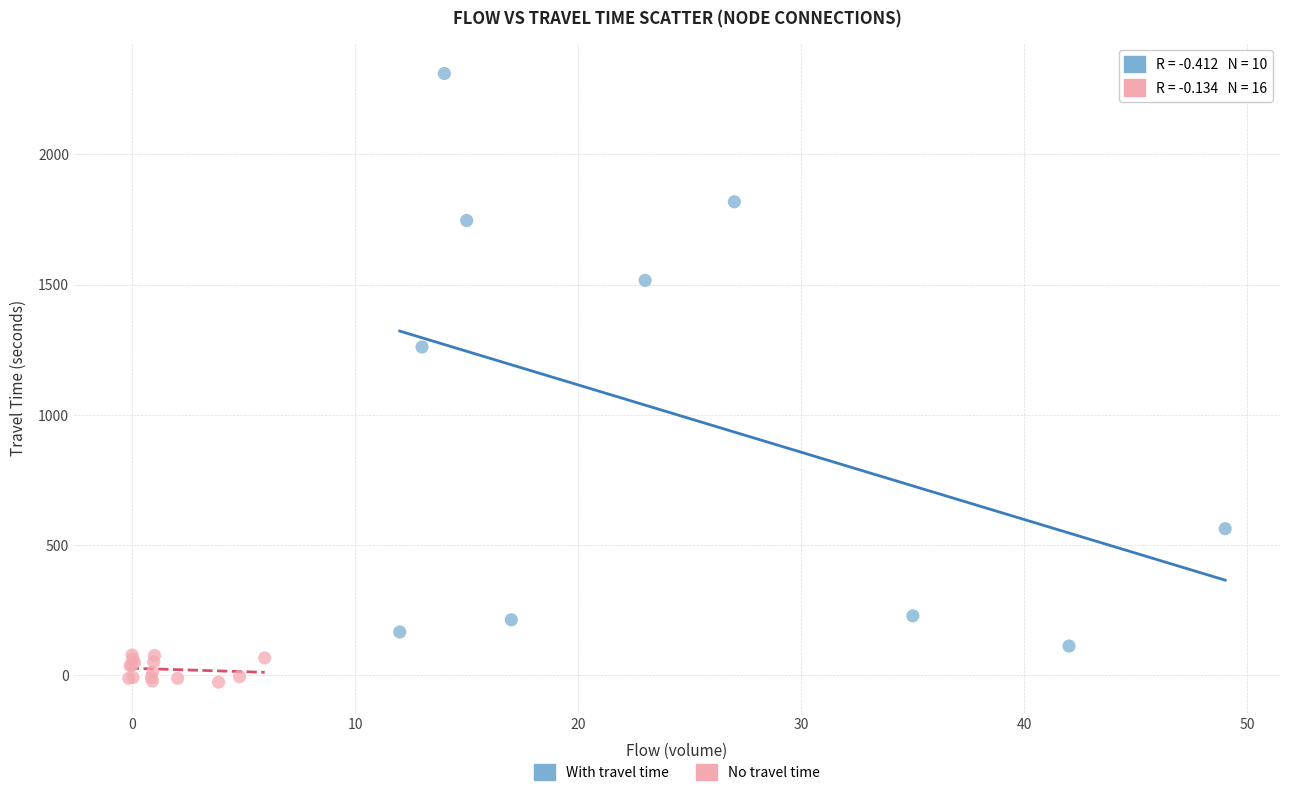

What are all the series names shown in the legend?

With travel time, No travel time